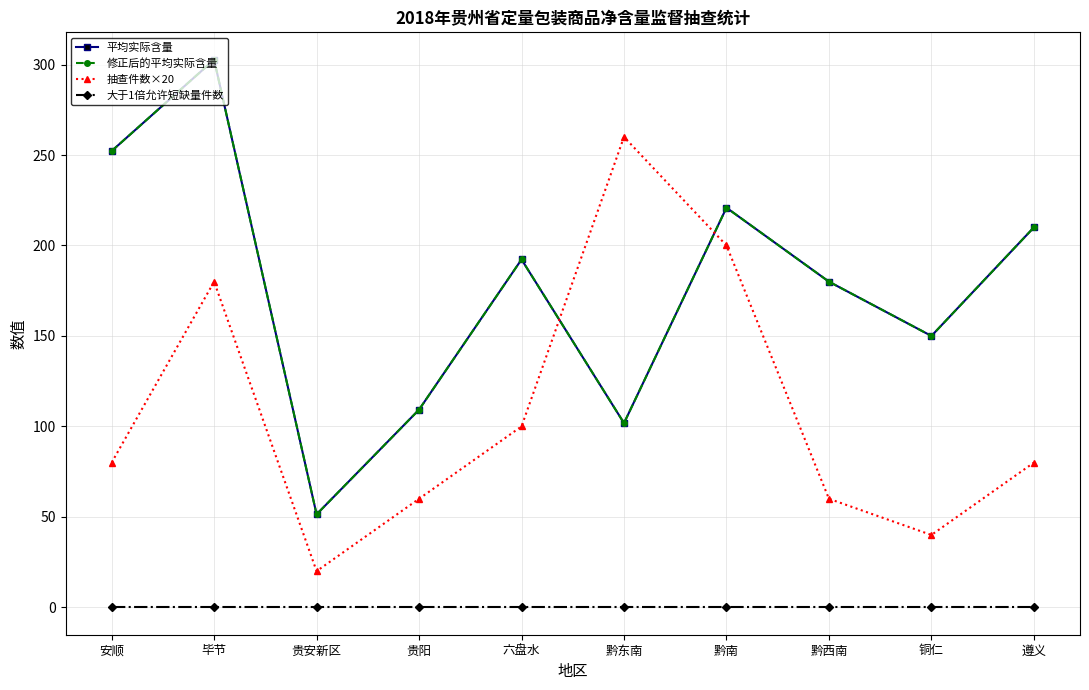

Is this an area chart (filled region under the line)?

No